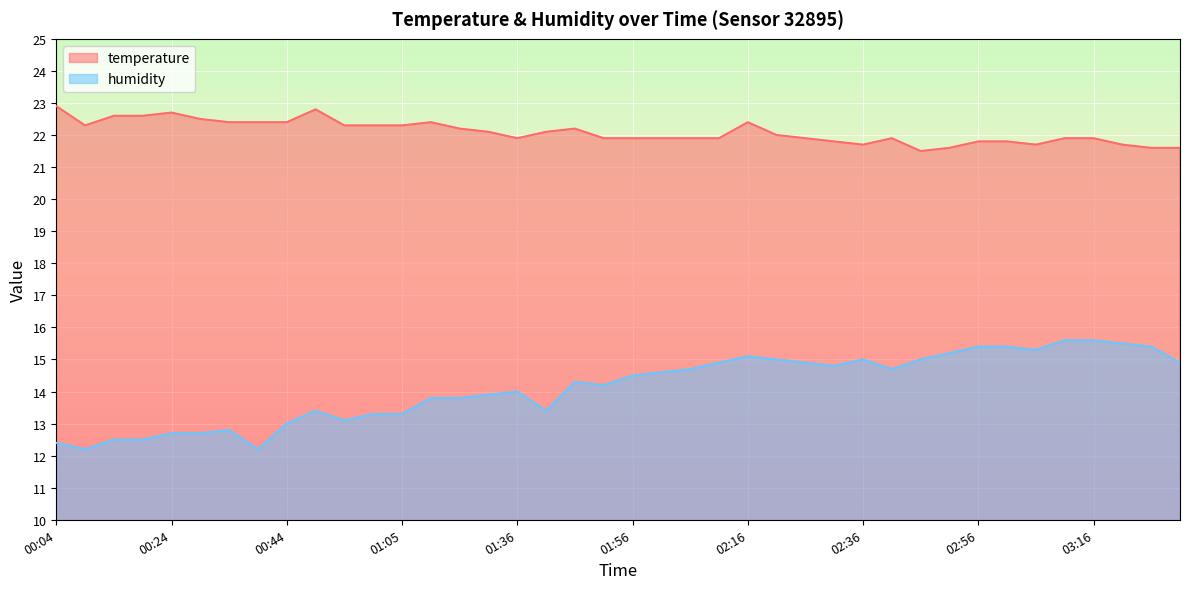

Which series has the largest total across all categories?

temperature